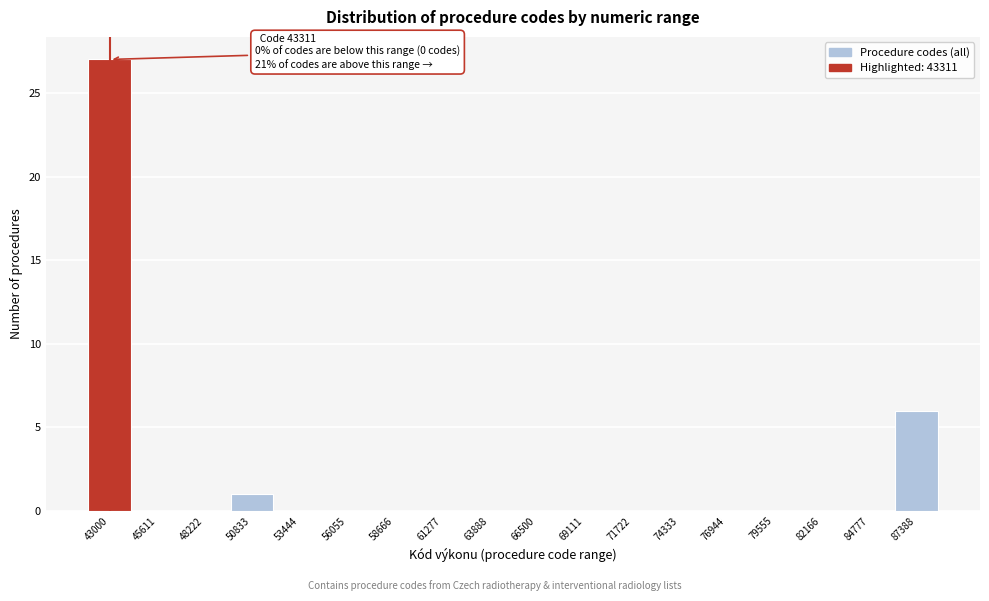

Reading right to left, what are all the values shown in this chart?

87388=6	84777=0	82166=0	79555=0	76944=0	74333=0	71722=0	69111=0	66500=0	63888=0	61277=0	58666=0	56055=0	53444=0	50833=1	48222=0	45611=0	43000=27